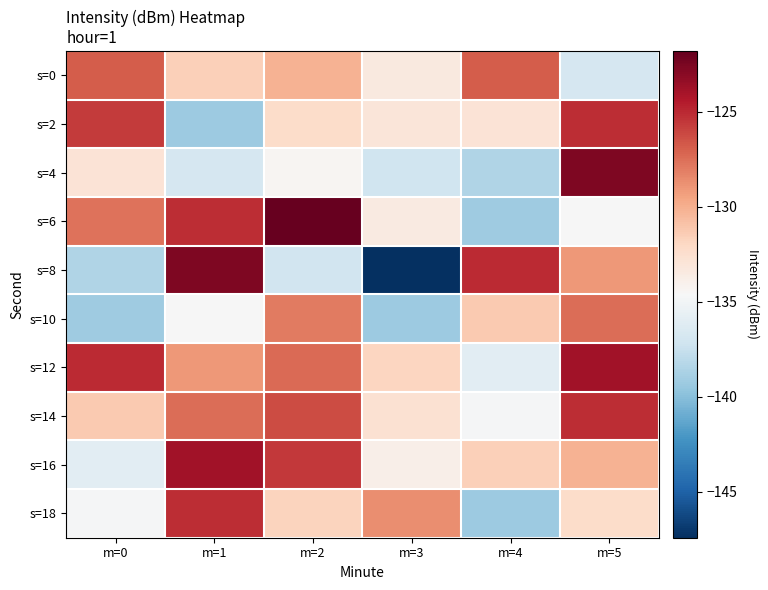

Which series has the largest total across all categories?

s=12